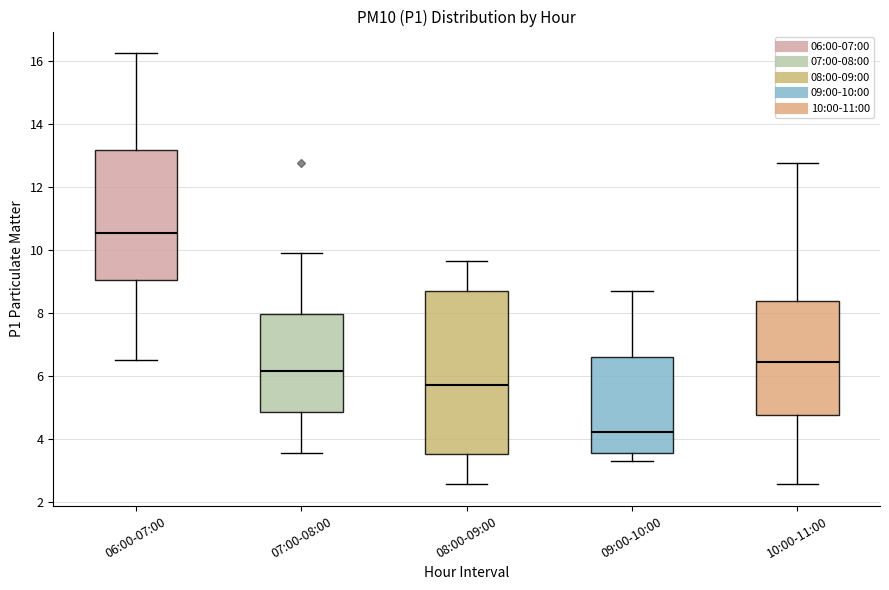

Reading left to right, transcribe this box plot: for each box, give where its median line is, the range the box spans, and where its two whiskers end, as read against the y-axis. The values are not printed on the chart, so give them approximately, as read against the axis.

06:00-07:00: median 10.6, box 9.0 to 13.2, whiskers 6.6 to 16.2
07:00-08:00: median 6.2, box 4.8 to 8.0, whiskers 3.6 to 10.0
08:00-09:00: median 5.8, box 3.6 to 8.6, whiskers 2.6 to 9.6
09:00-10:00: median 4.2, box 3.6 to 6.6, whiskers 3.2 to 8.8
10:00-11:00: median 6.4, box 4.8 to 8.4, whiskers 2.6 to 12.8